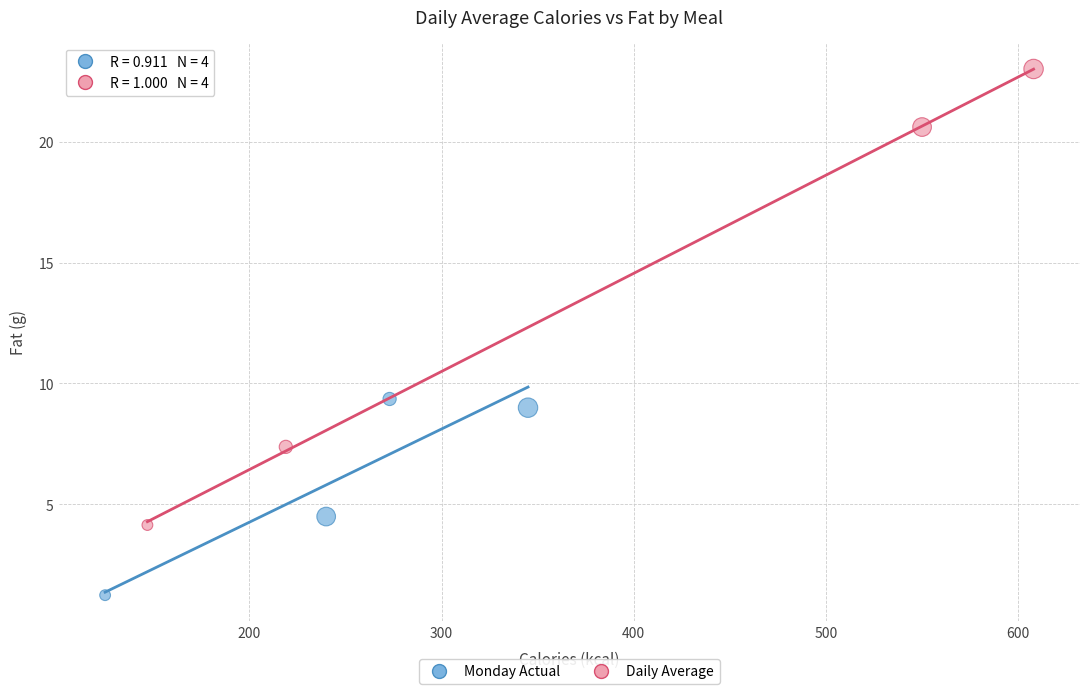

Which series reaches the minimum Y coordinate?

Monday Actual